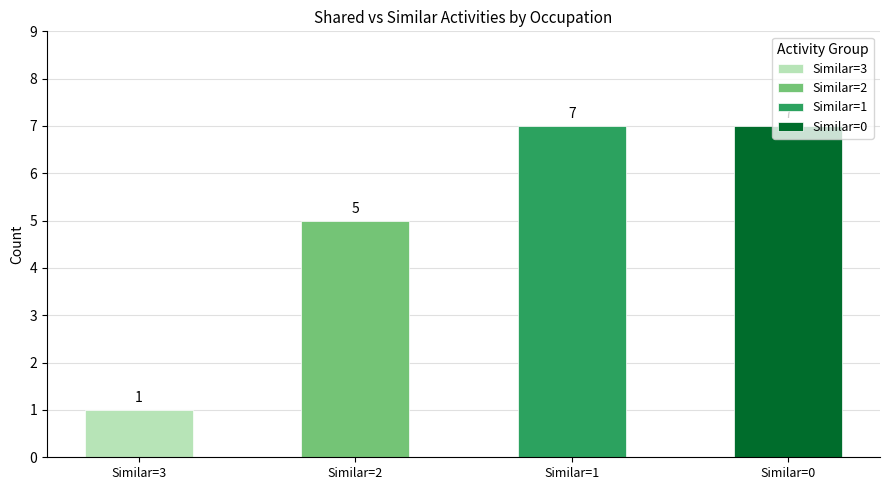

Reading left to right, extract all data points from this chart.

Shared Activities: 1	1	1	1	1	1	1	1	1	1	1	1	1	1	1	1	1	1	1	1
Similar Activities: 3	2	2	2	2	2	1	1	1	1	1	1	1	0	0	0	0	0	0	0